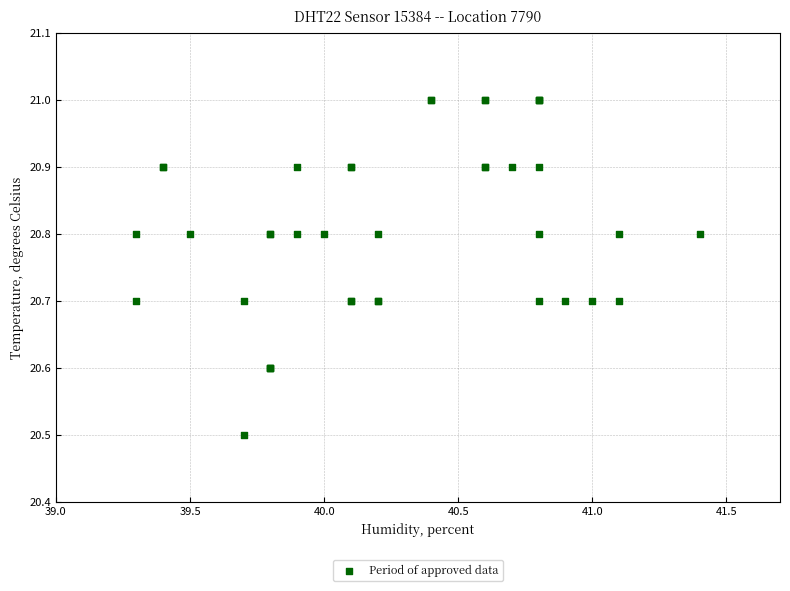

What Y value in the scatter plot is closest to 20?

20.5